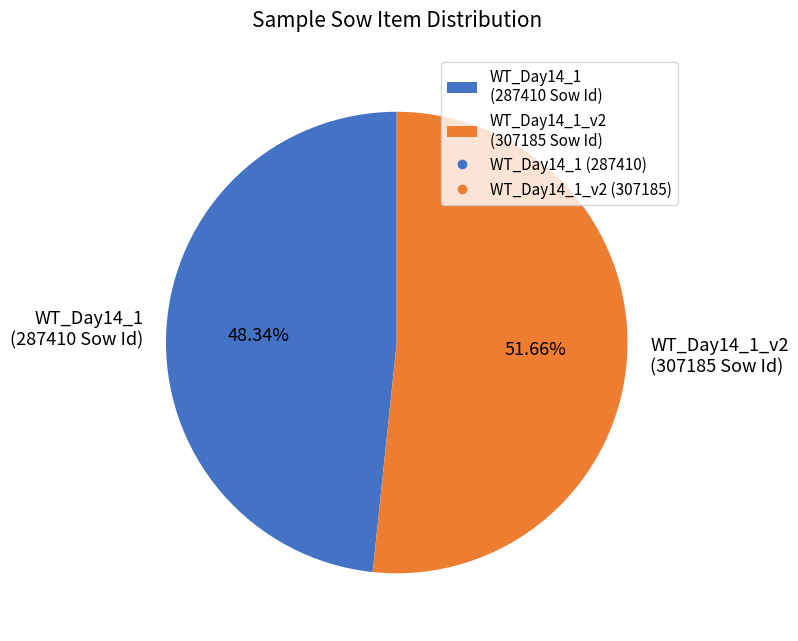

Which slice is the largest?

WT_Day14_1_v2 (307185 Sow Id)